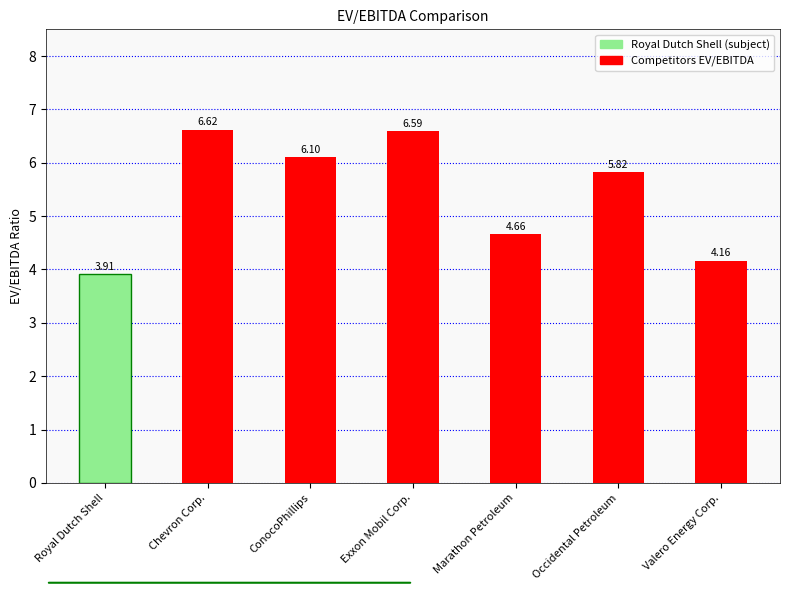

Is it true that the value at Chevron Corp. is 11.8?

False